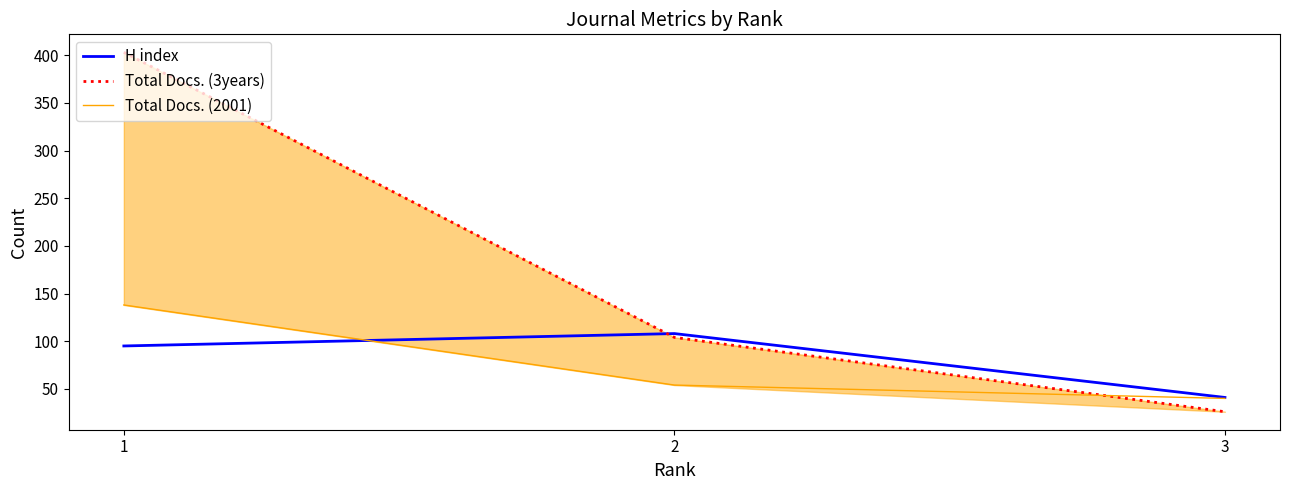

The H index series shows 95 at 1. True or false?

True